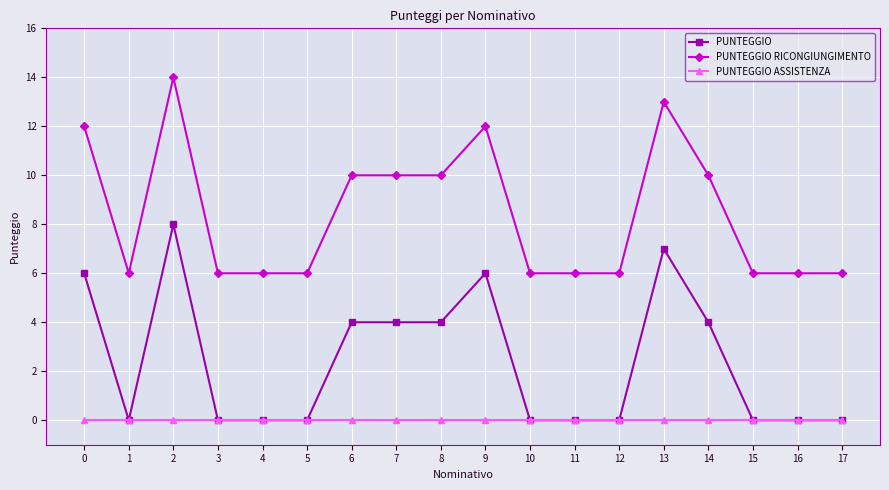

Is this an area chart (filled region under the line)?

No